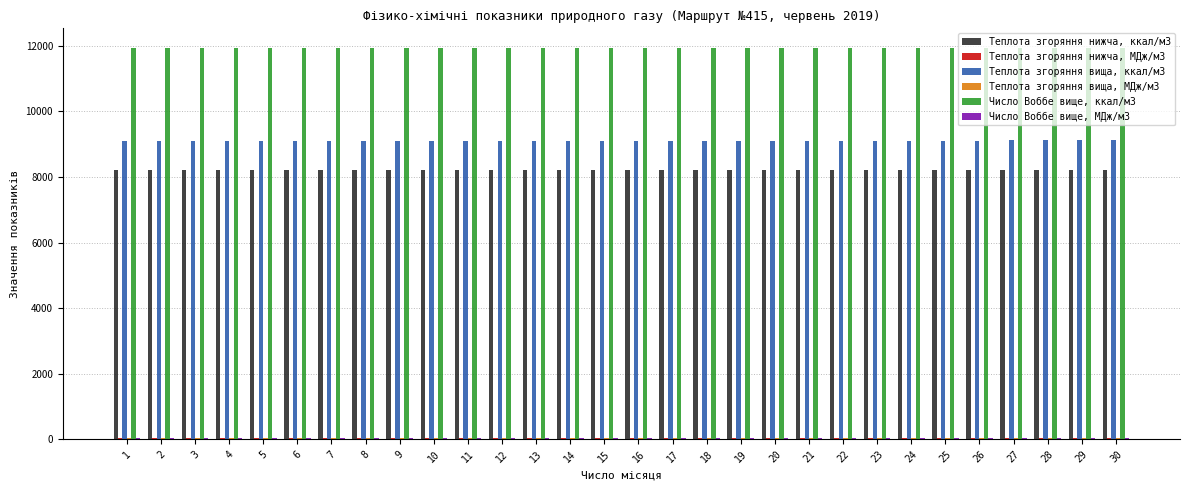

What is the maximum value shown in the chart?

11931.7